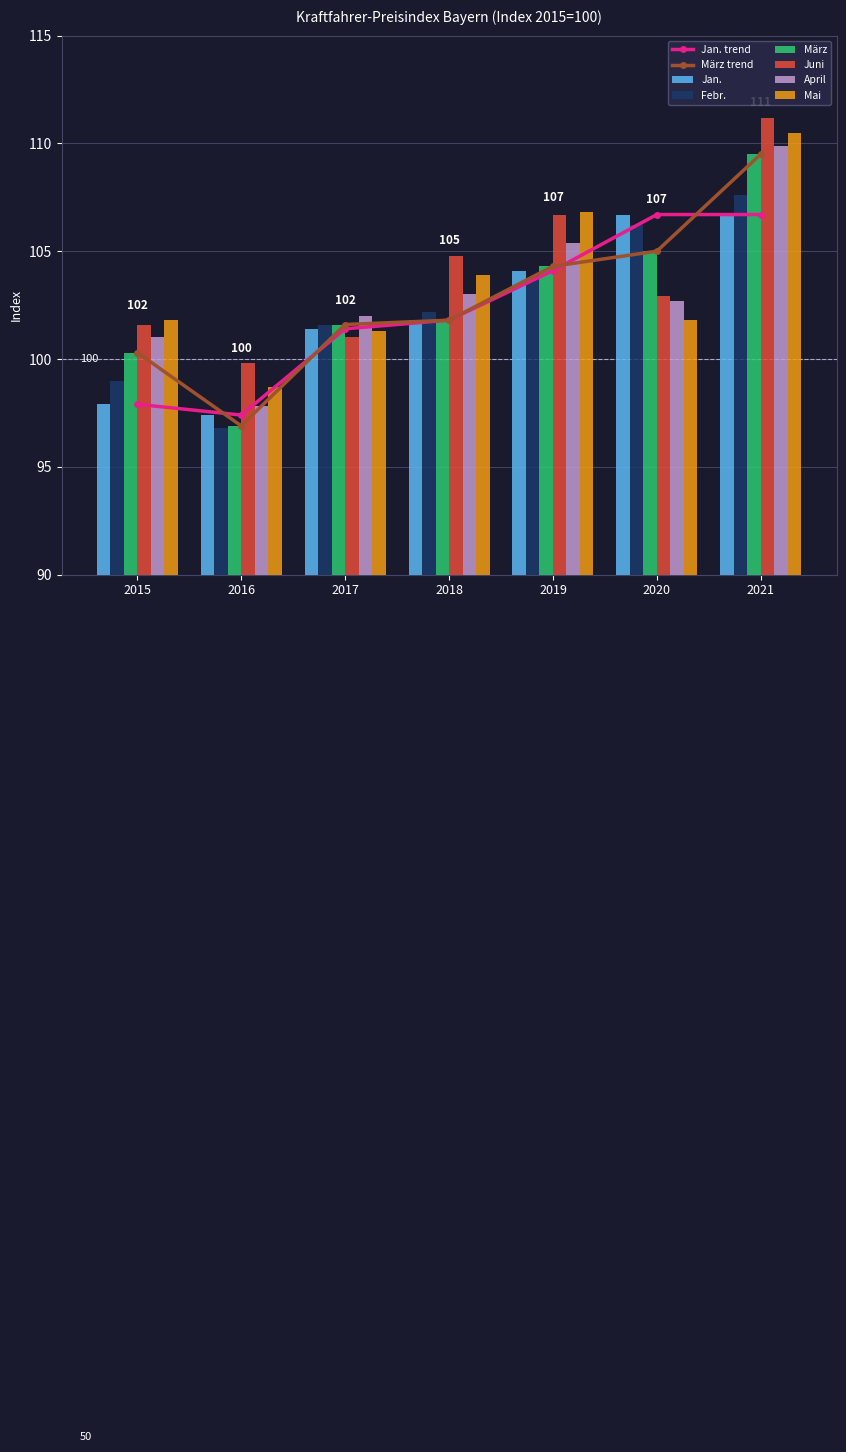

Read the April value at 2016.

97.8